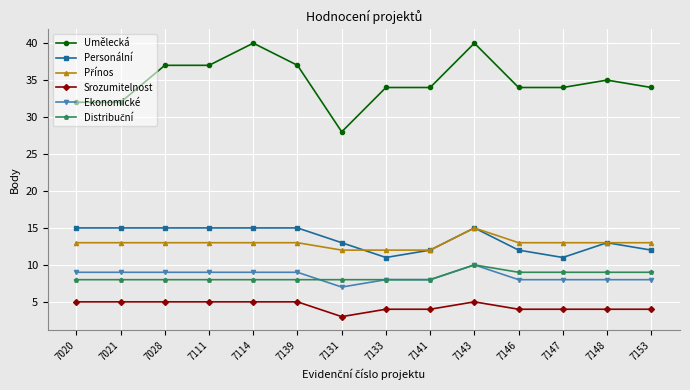

What is the difference between the highest and lowest values at 7143?

35